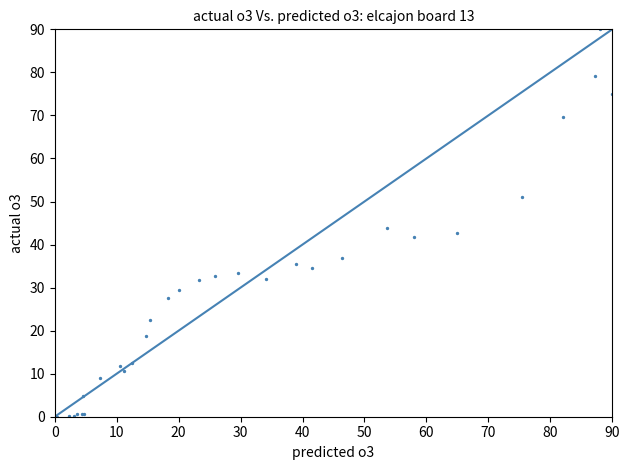

What Y value in the scatter plot is closest to 45?

43.8